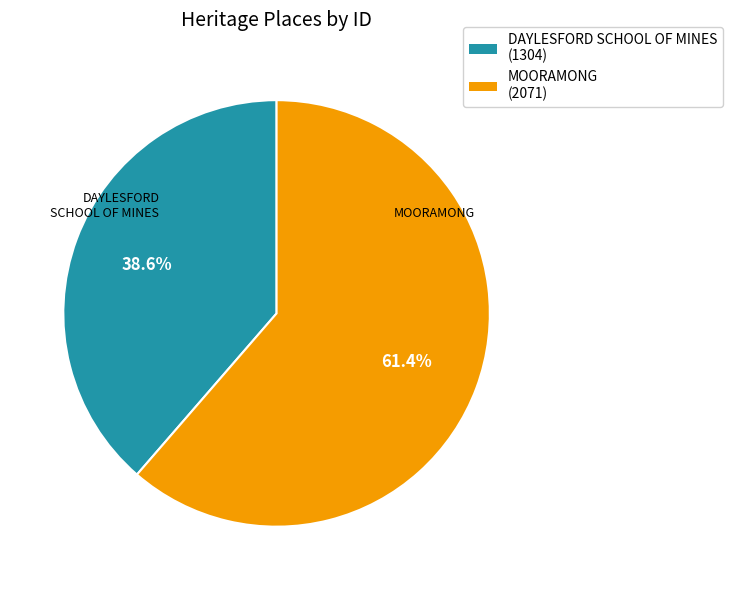

Is it true that MOORAMONG is 61% of the pie?

True